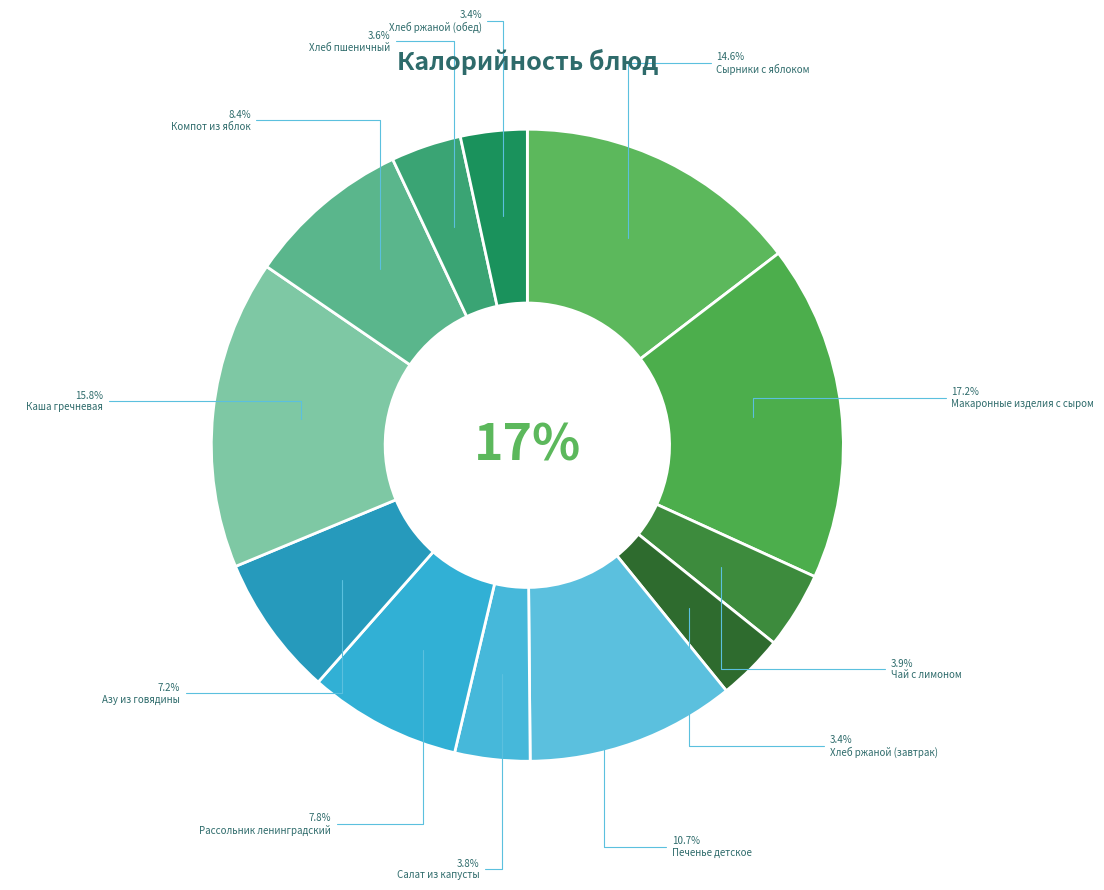

What portion of the pie excludes Чай с лимоном?

96.1%